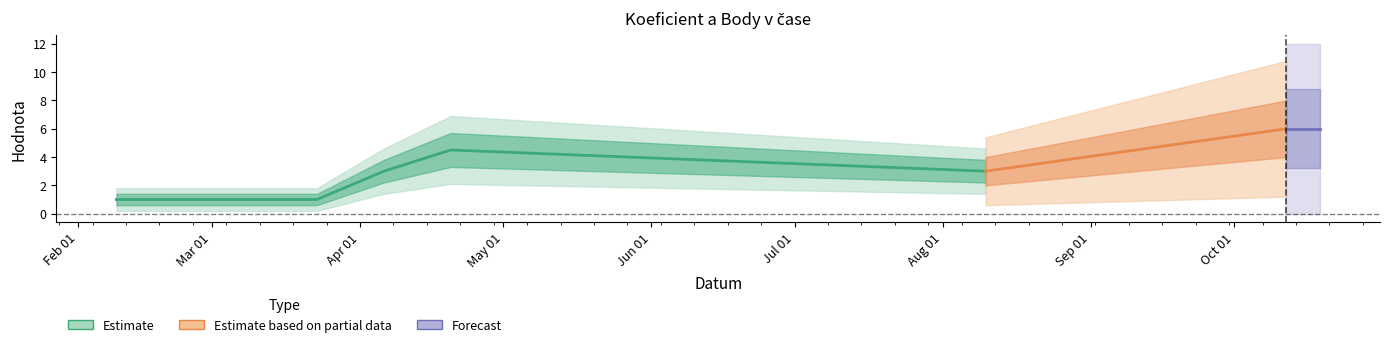

Rank the categories by Body value from lowest to highest.

2013-02-09, 2013-03-23, 2013-04-06, 2013-08-10, 2013-04-20, 2013-10-12, 2013-10-19